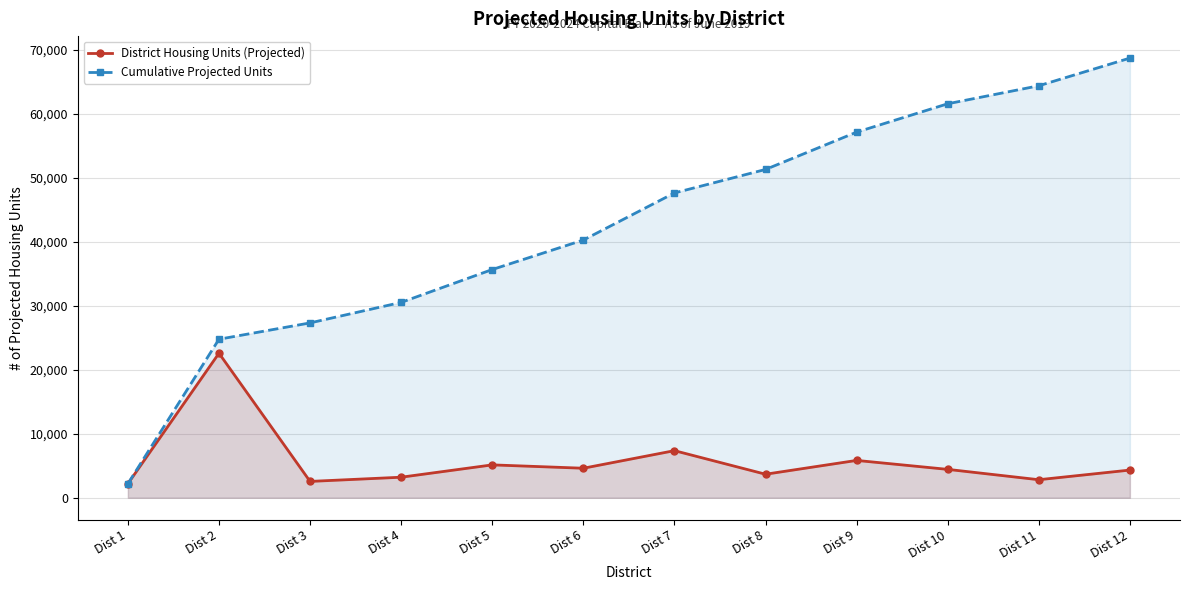

At which label does Cumulative Projected Units reach its minimum?

Dist 1